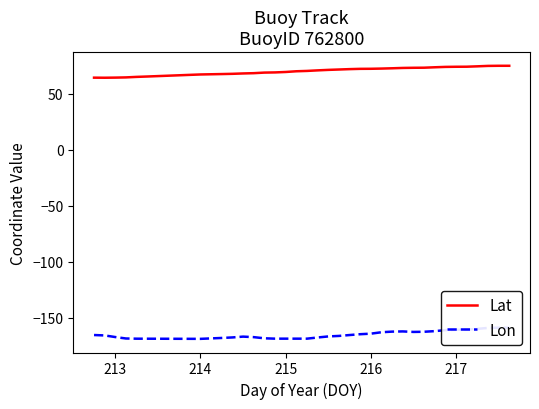

What is the average value of the Lat series?

70.1